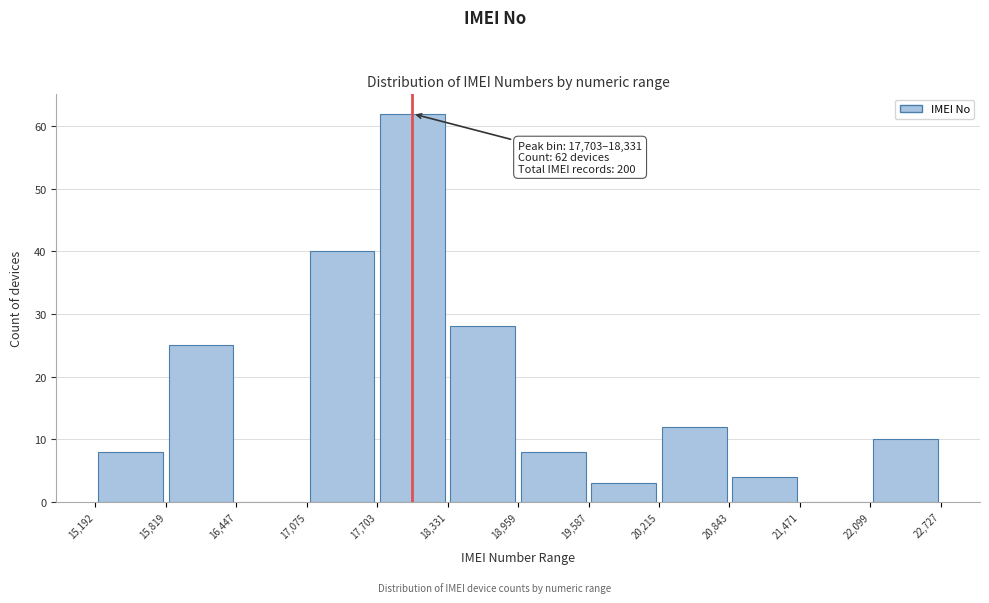

Over which range of the x-axis is the bar tallest?

17,703 to 18,331